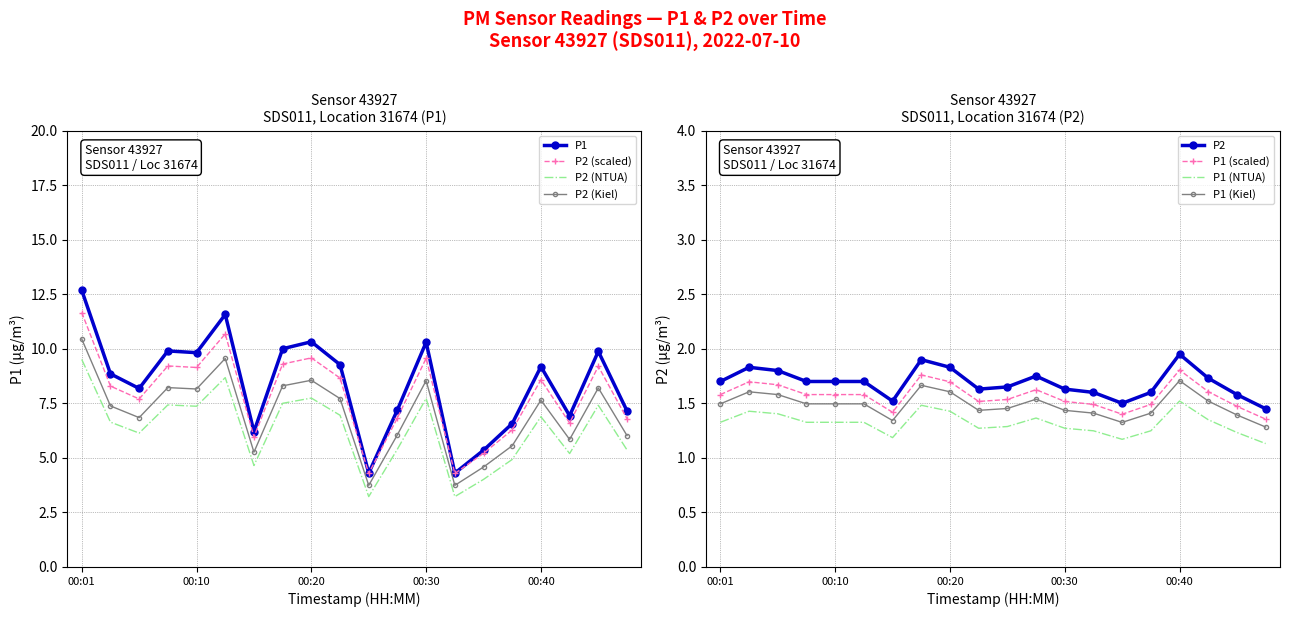

Reading right to left, what are all the values shown in this chart?

P1: 7.2	9.9	6.9	9.2	6.6	5.3	4.3	10.3	7.2	4.3	9.3	10.3	10.0	6.2	11.6	9.8	9.9	8.2	8.8	12.7
P2: 1.4	1.6	1.7	1.9	1.6	1.5	1.6	1.6	1.8	1.6	1.6	1.8	1.9	1.5	1.7	1.7	1.7	1.8	1.8	1.7